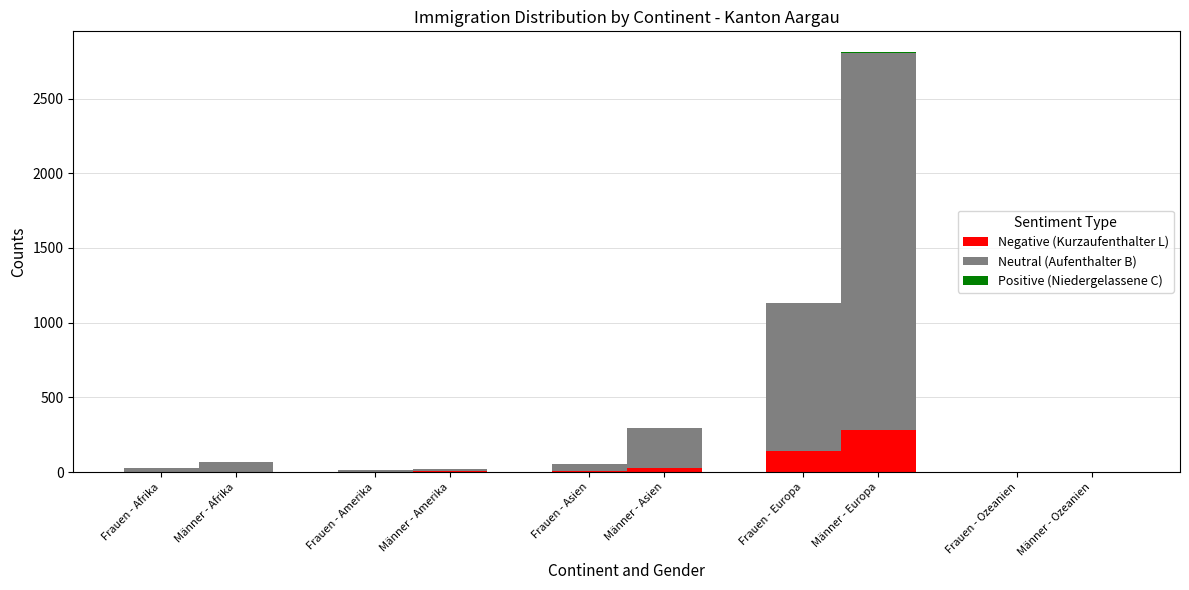

Count the number of data series in this chart.

3